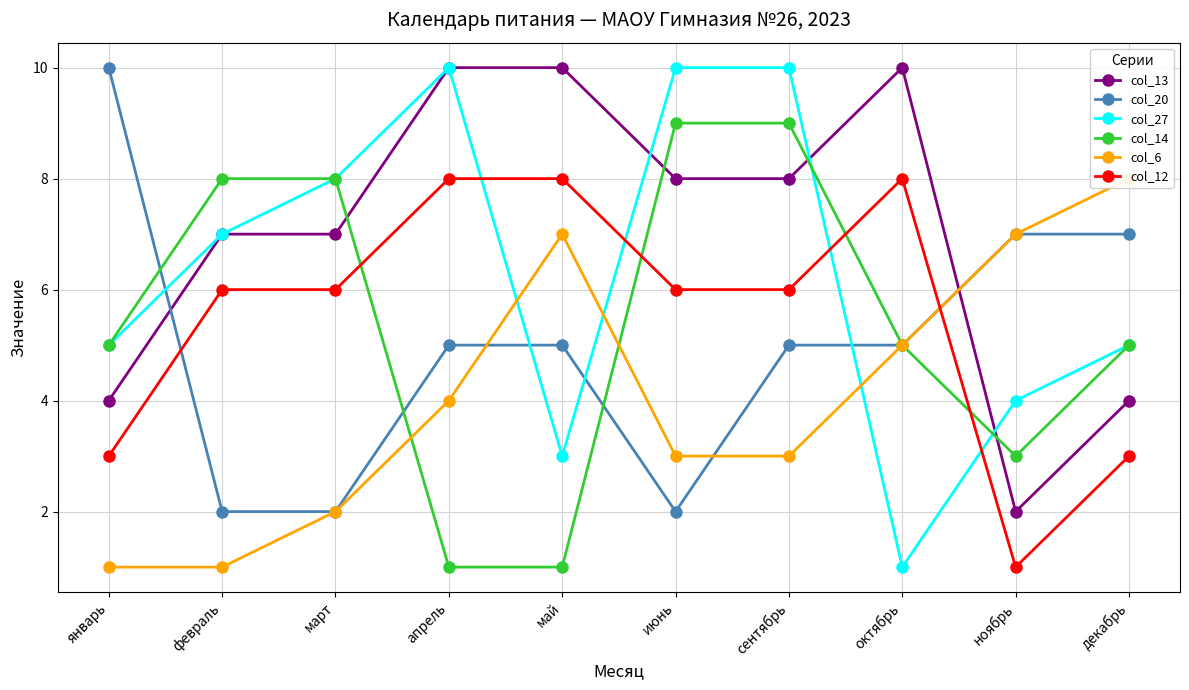

Read the col_12 value at декабрь.

3